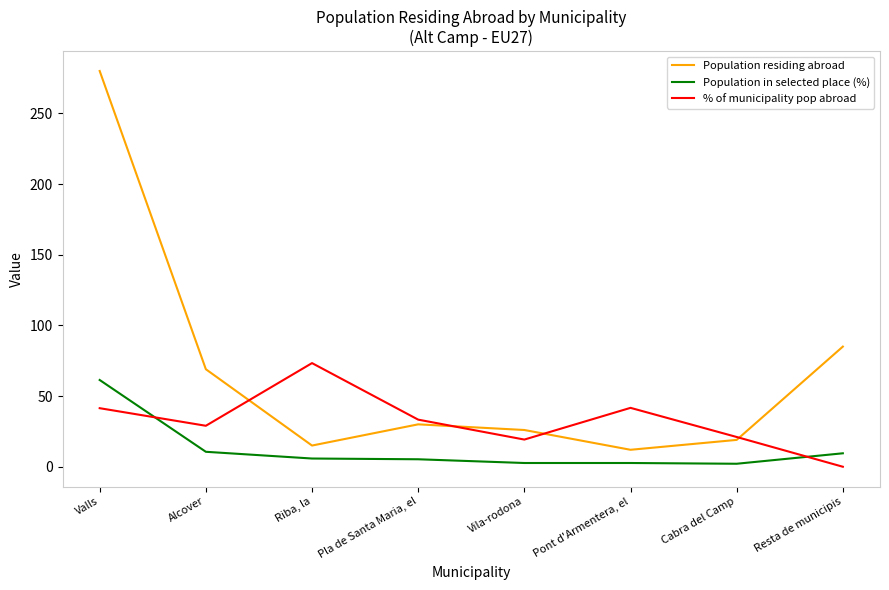

What are all the series names shown in the legend?

Population residing abroad, Population in selected place (%), % of municipality pop abroad